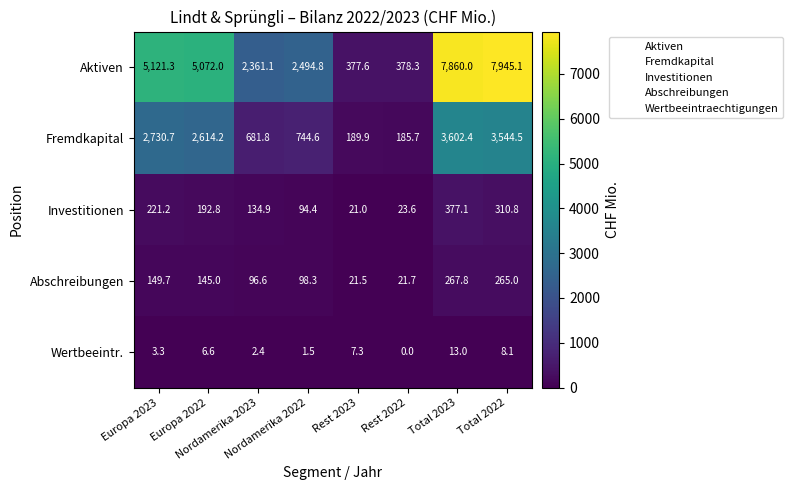

Which series has the largest range (max minus min)?

Aktiven